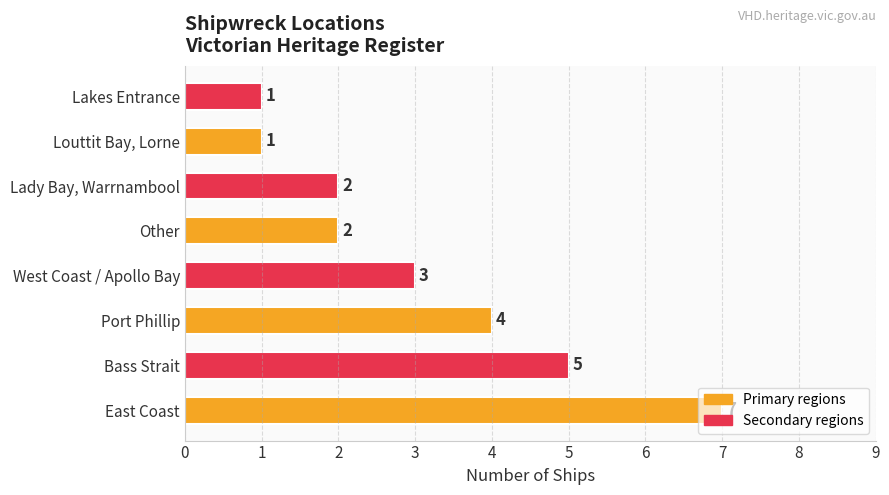

How many data points does each series have?

8